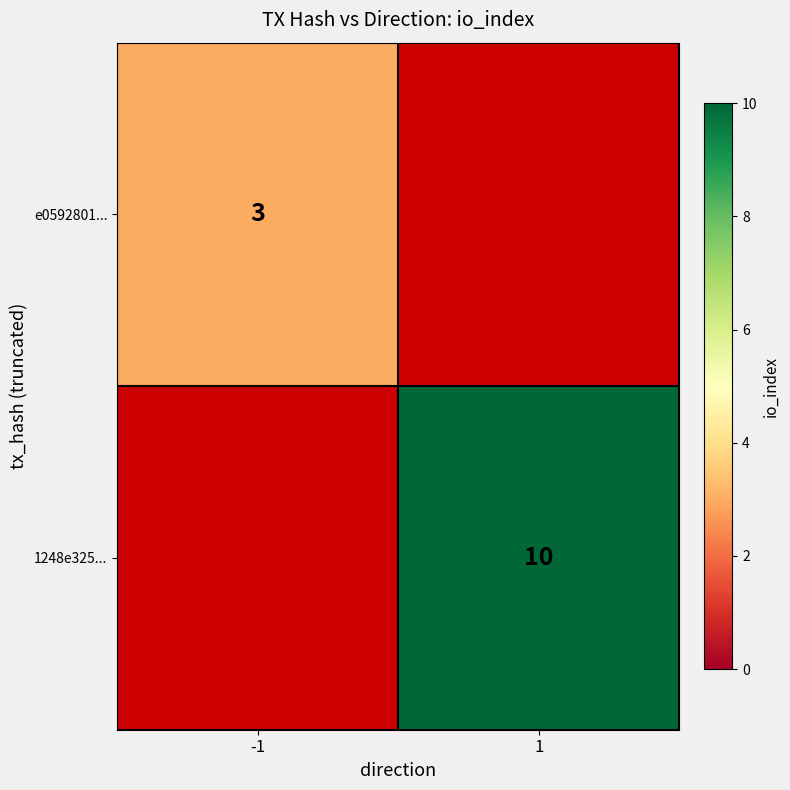

How many categories are shown in the chart?

2